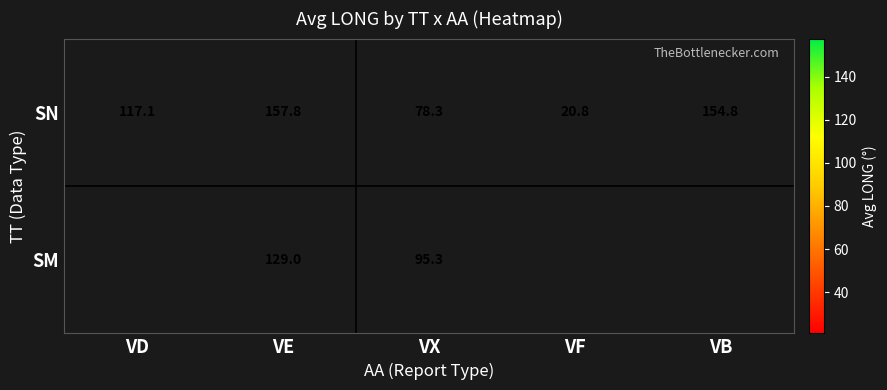

What is the minimum value shown in the chart?

20.8